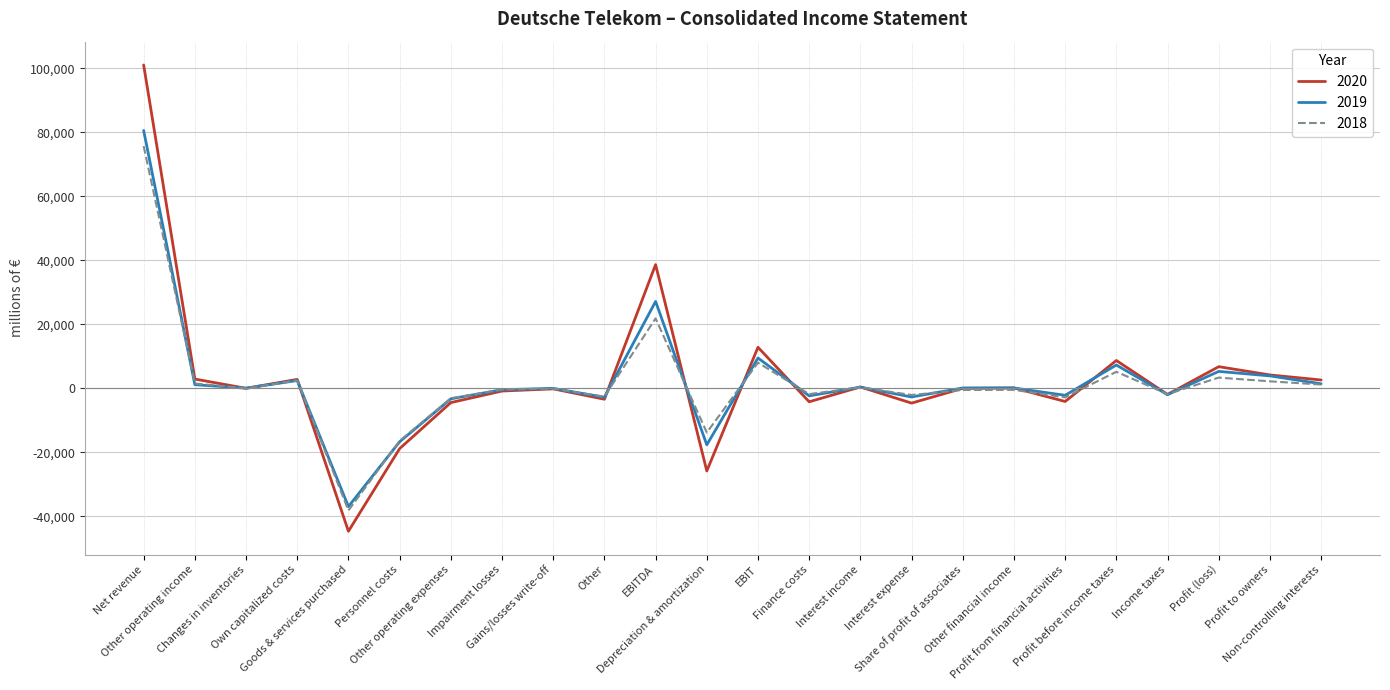

What position from the left is Goods & services purchased?

5